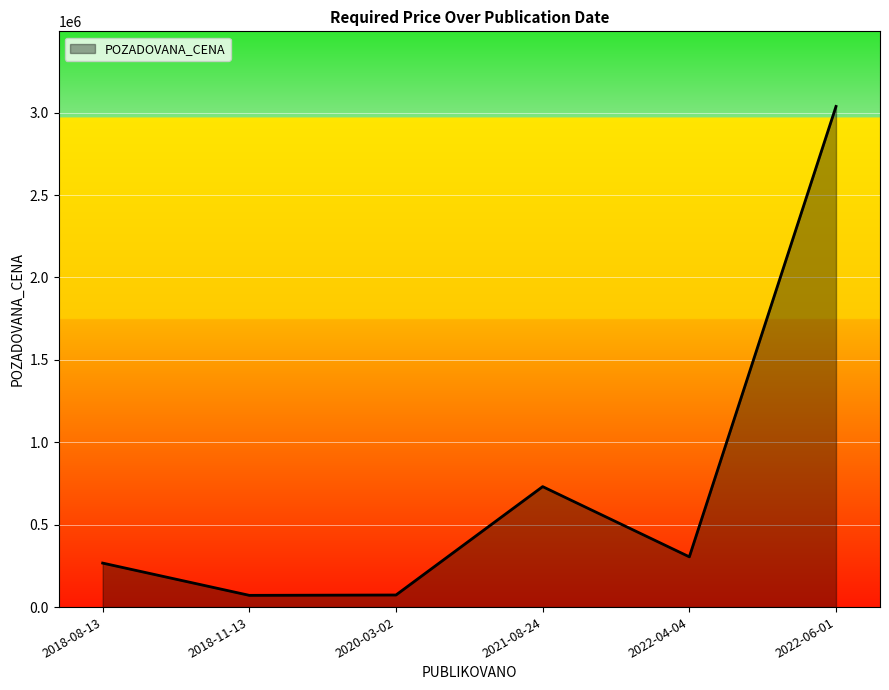

True or false: the data shows 73370 at 2020-03-02.

True